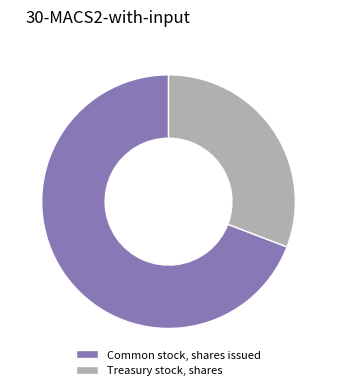

Which has a higher value, Treasury stock, shares or Common stock, shares issued?

Common stock, shares issued